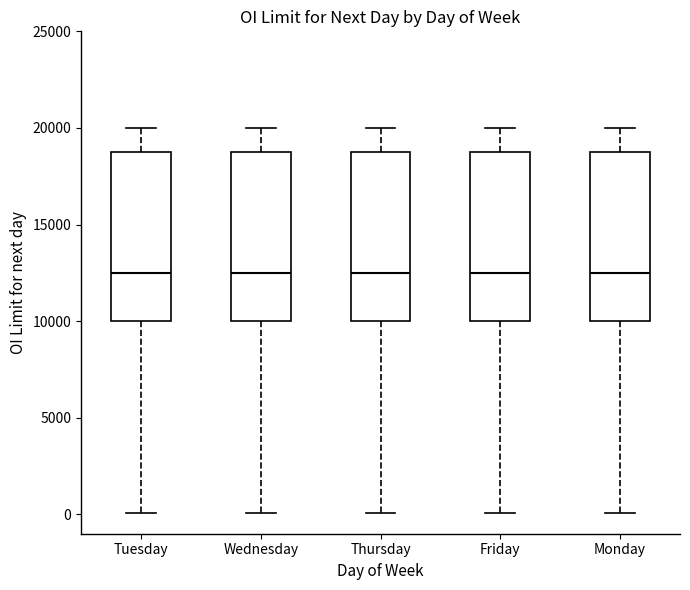

Where does the median line of the box for Thursday sit on the y-axis? The values are not printed on the chart, so give them approximately, as read against the axis.

12500